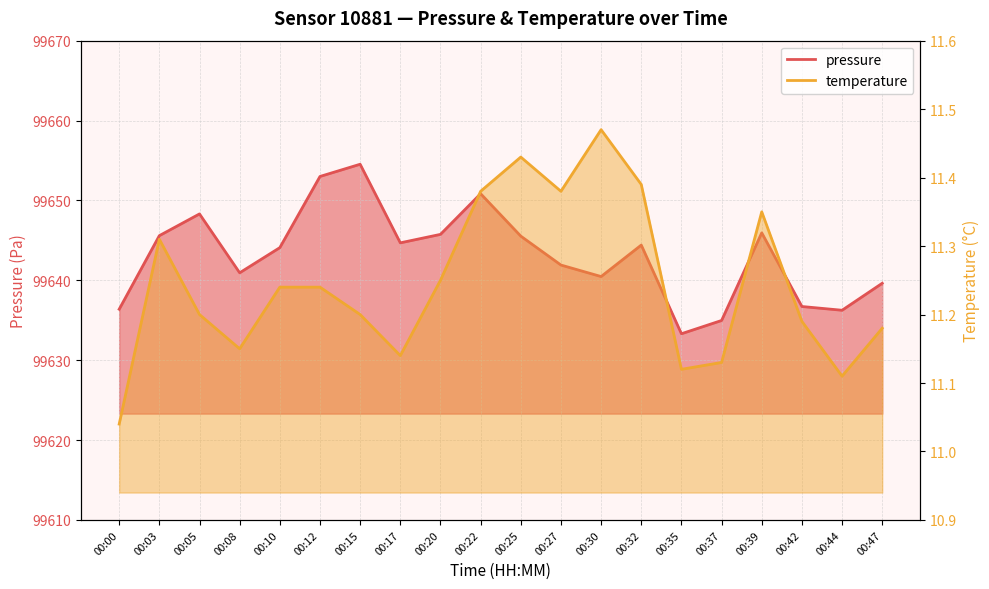

The temperature series shows 11.3 at 00:39. True or false?

True